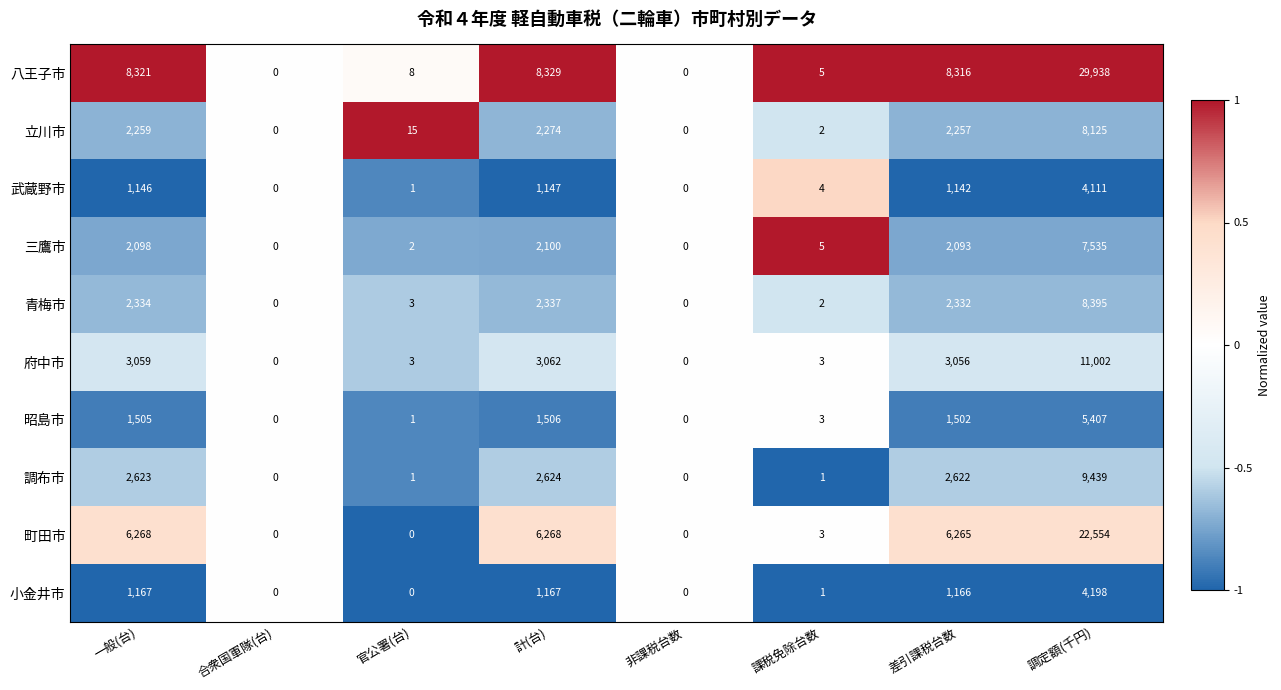

What is the difference between the highest and lowest values at 課税免除台数?

4